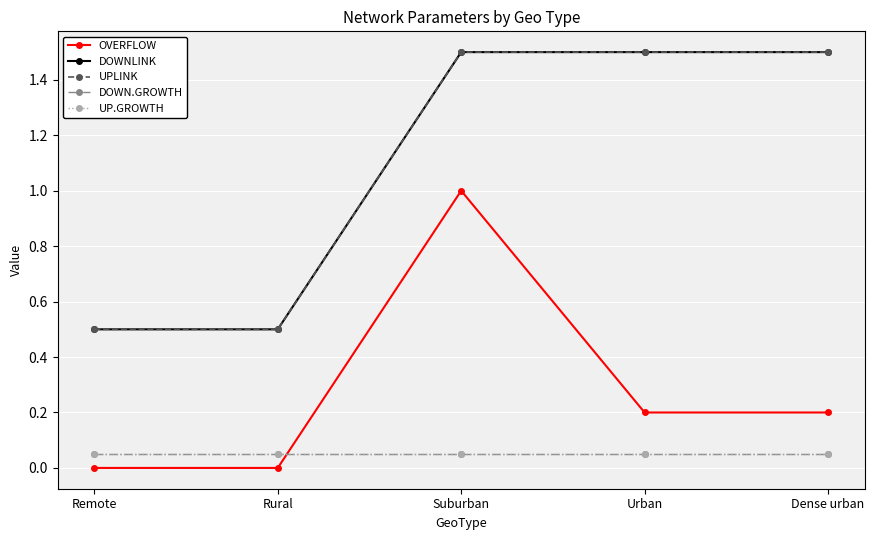

What position from the left is Rural?

2